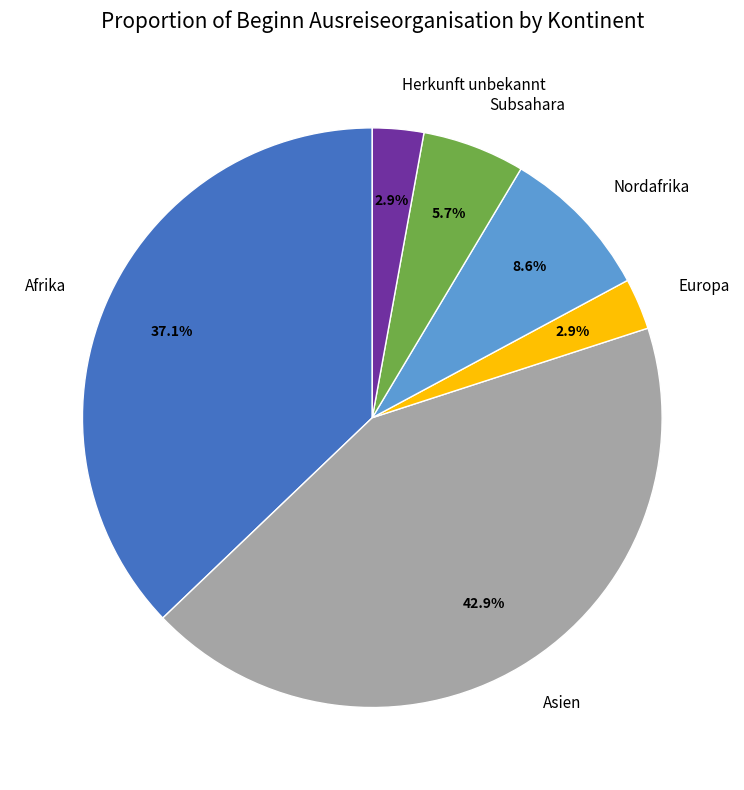

What is the largest slice in the pie chart?

Asien